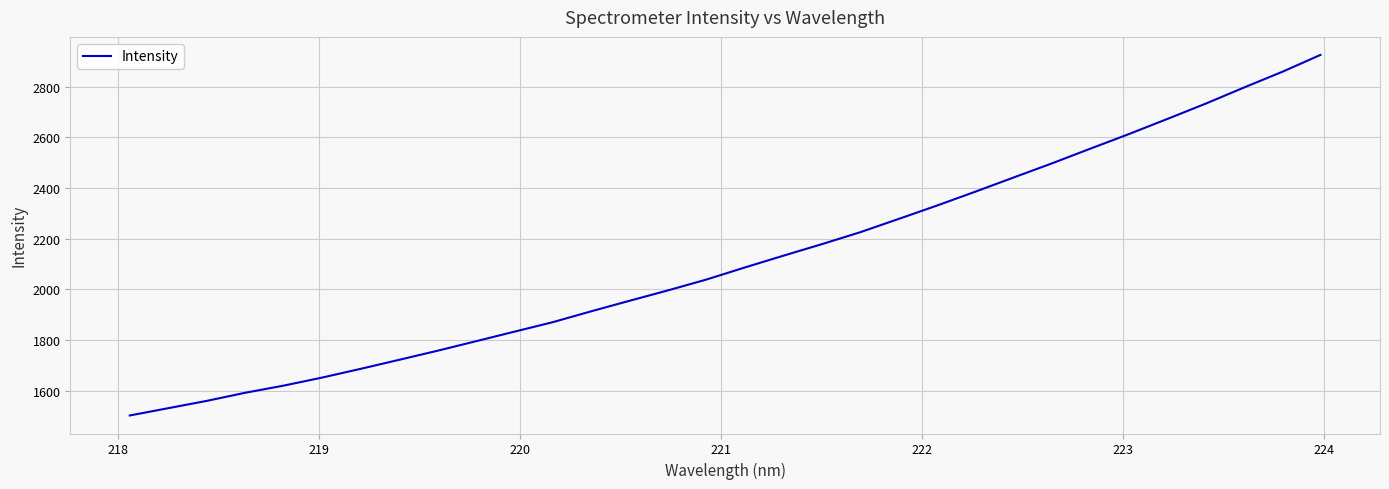

What is the minimum value shown in the chart?

1501.8